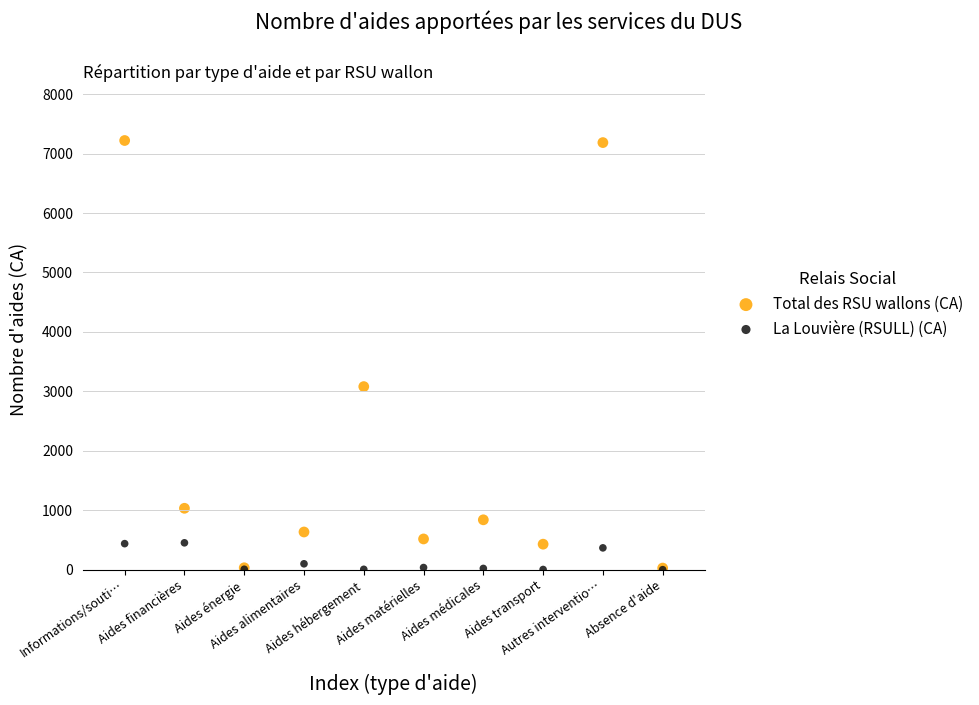

What are all the series names shown in the legend?

Total des RSU wallons (CA), La Louvière (RSULL) (CA)